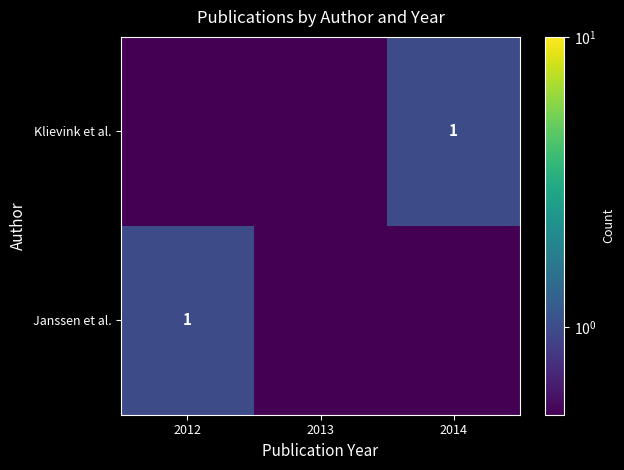

At which label is Janssen et al. closest to 0?

2013